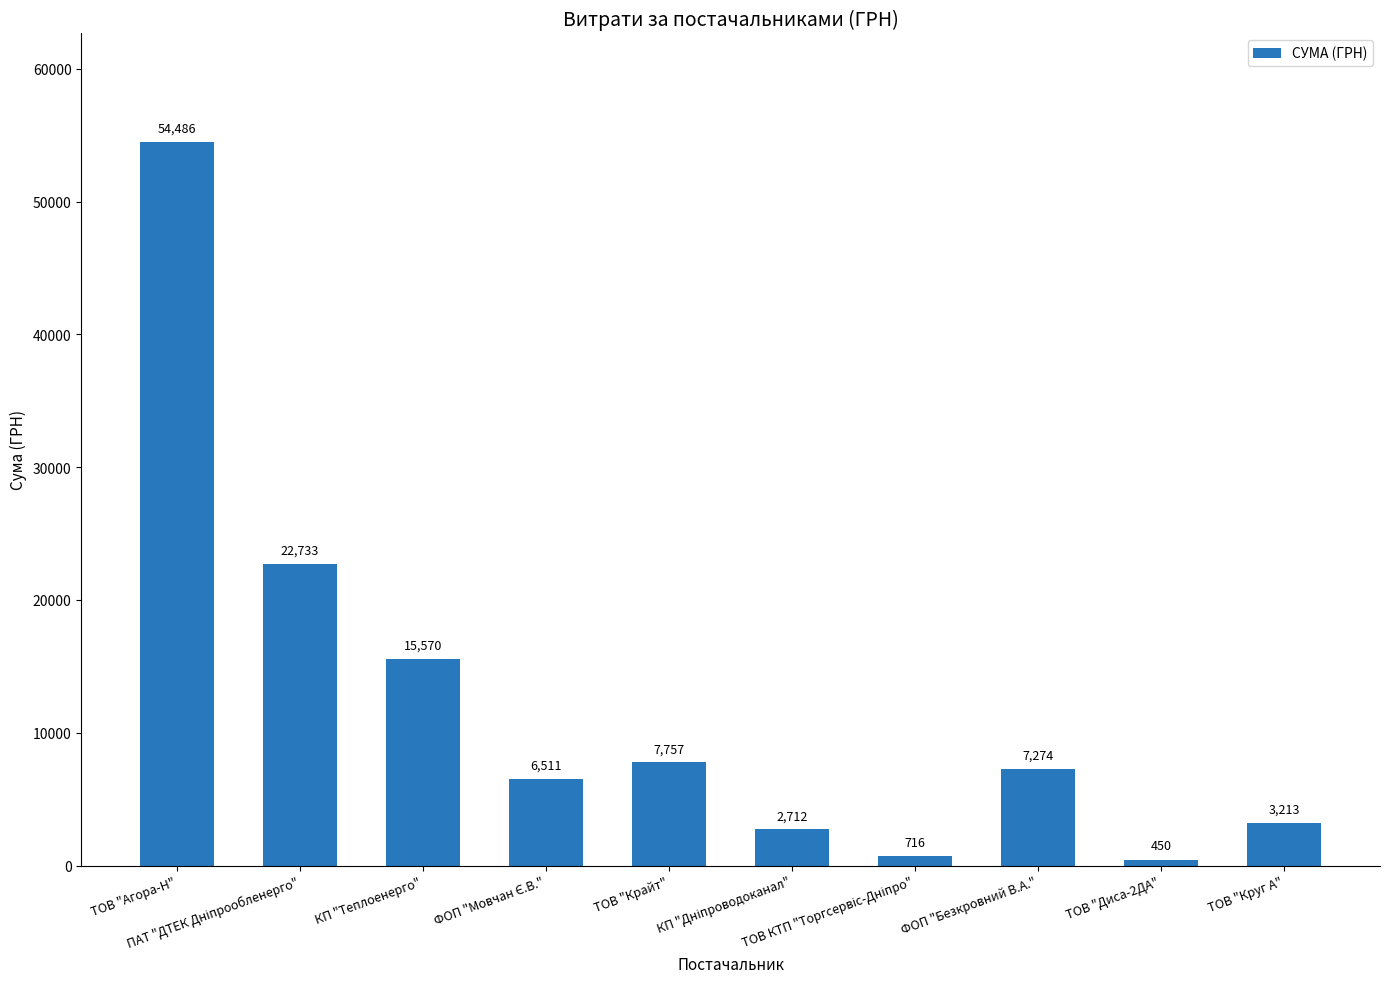

What is the difference between the second highest and minimum values?

22283.0